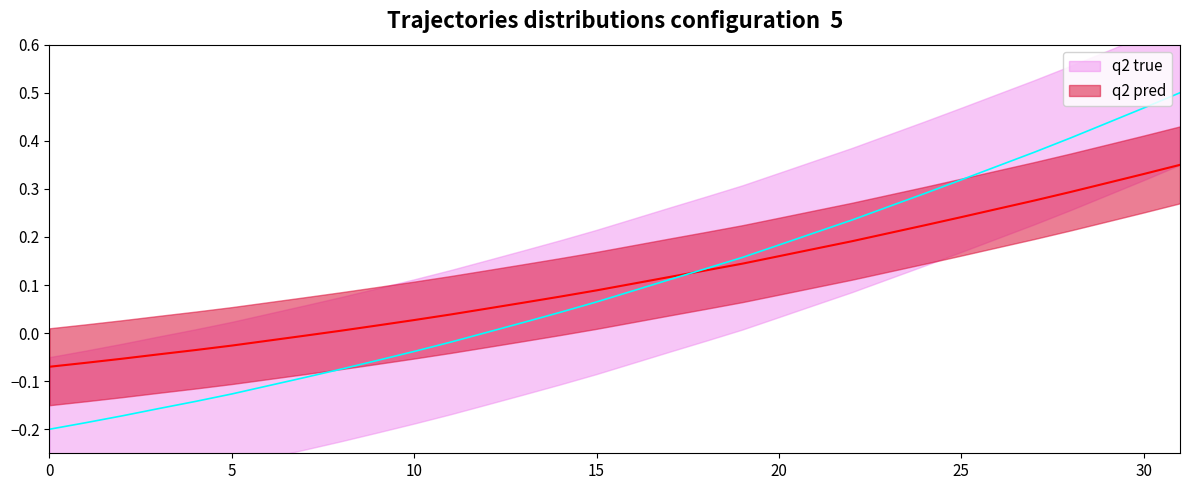

Between 16 and 22, which series saw the biggest shift?

q2 true